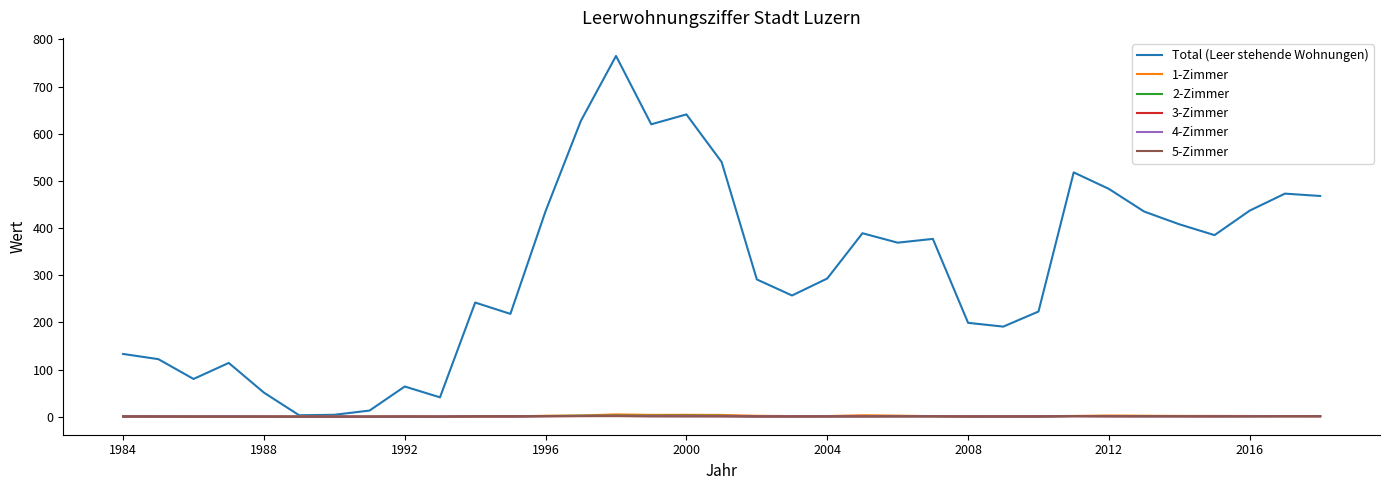

Which series has the widest spread of values?

Total (Leer stehende Wohnungen)